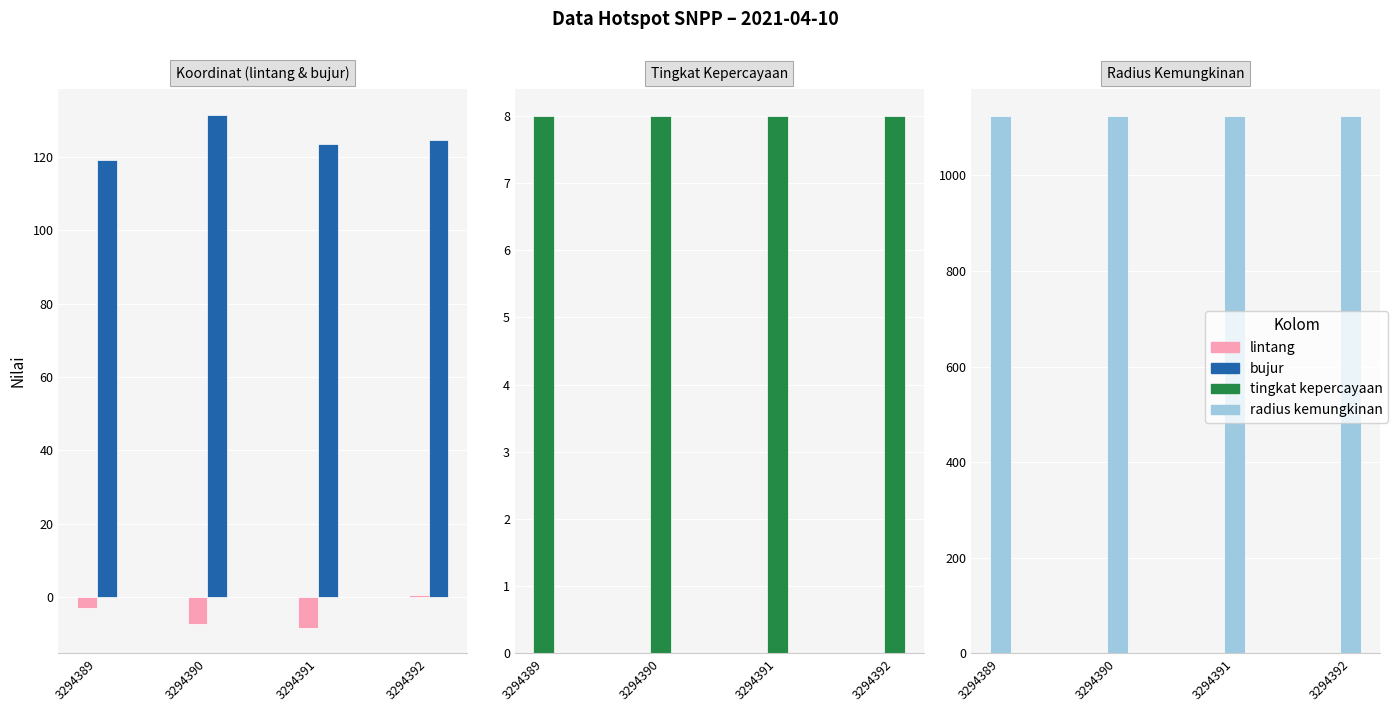

At how many categories does at least one series exceed 378?

4